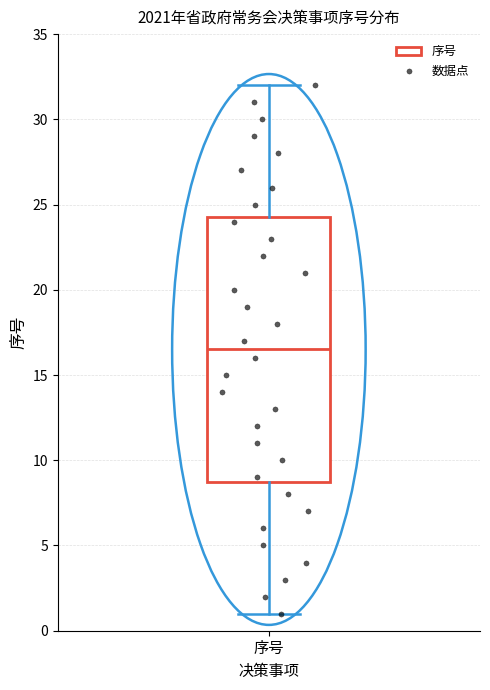

Where does the upper whisker of the box for 序号 end on the y-axis? The values are not printed on the chart, so give them approximately, as read against the axis.

32.0